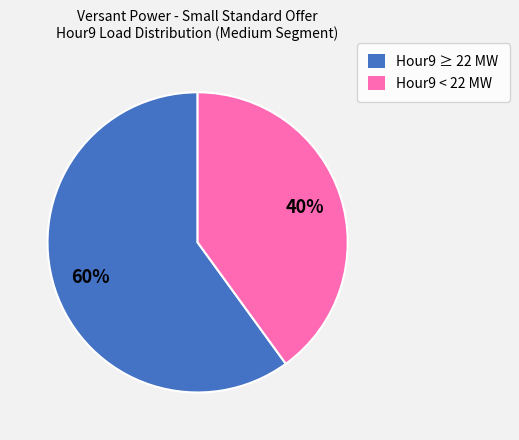

Does any single category account for the majority?

Yes